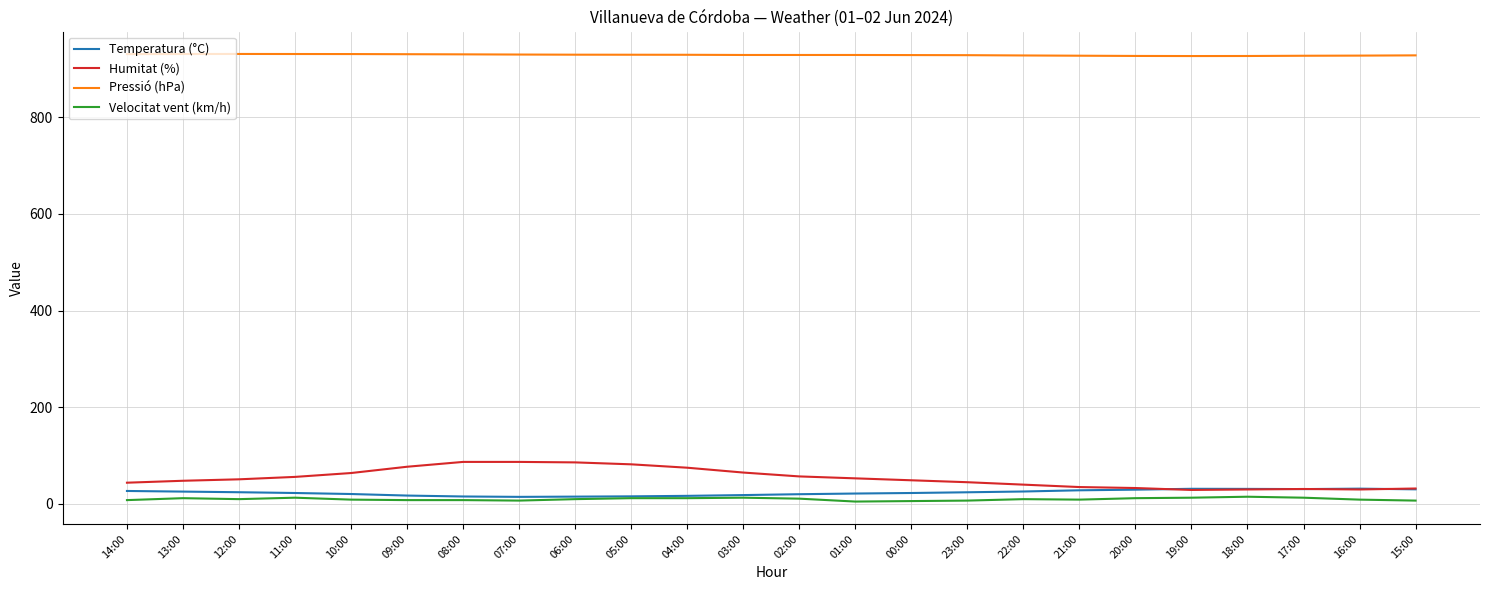

The value of Pressió (hPa) at 04:00 is 1296.3. True or false?

False